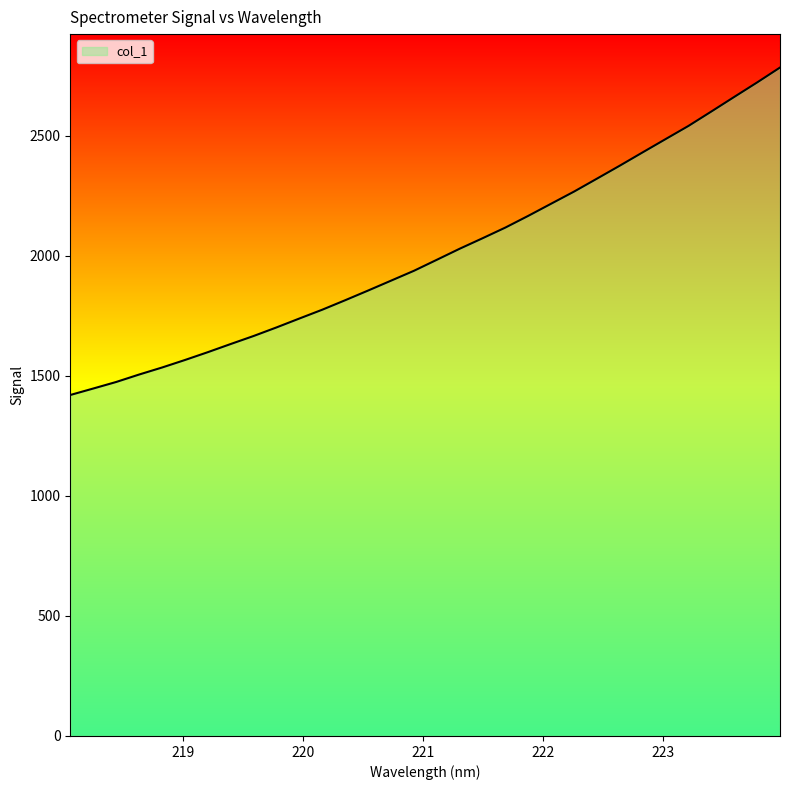

What is the value of the 9th point from the left?

1666.2